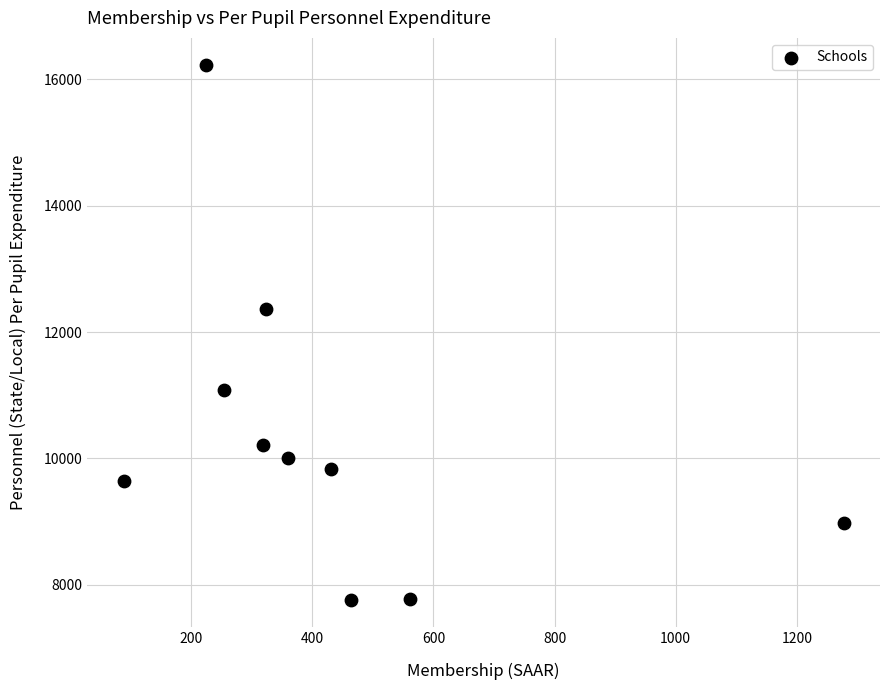

What is the average X value?

429.9